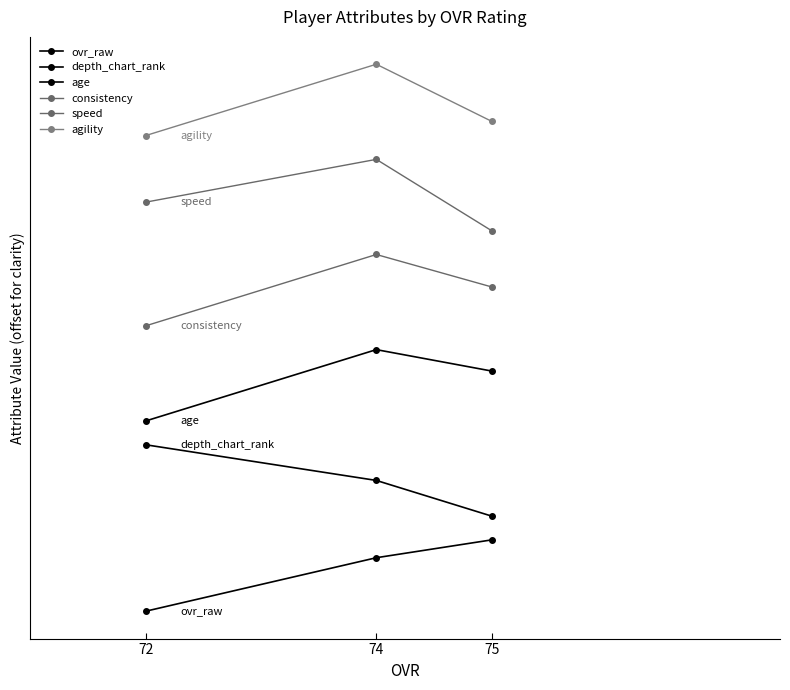

True or false: agility has a value of 41.5 at 75.

False